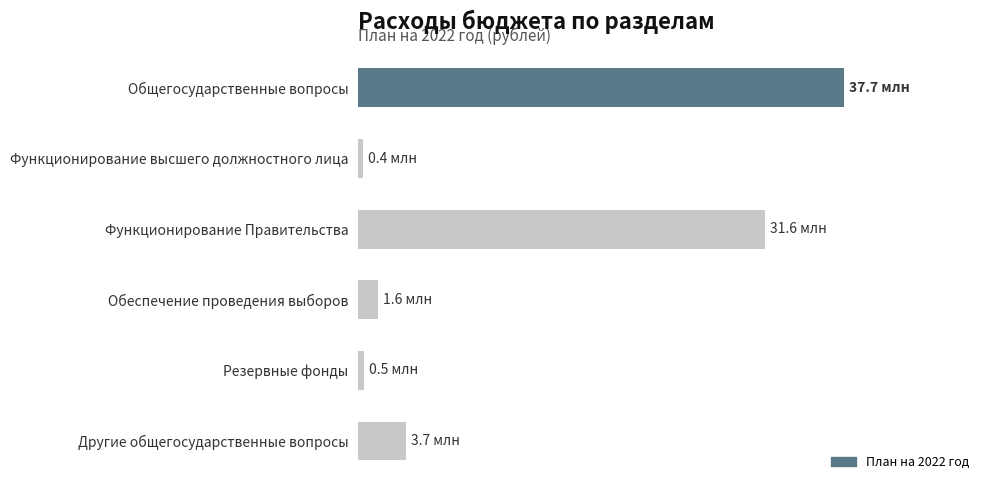

Does the chart contain any negative values?

No